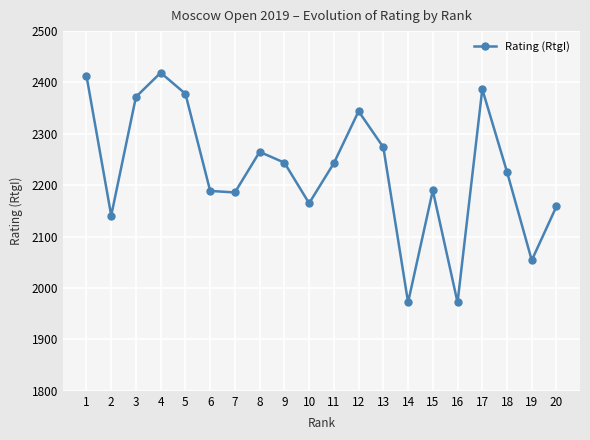

True or false: the data has more than 2 interior local peaks.

True